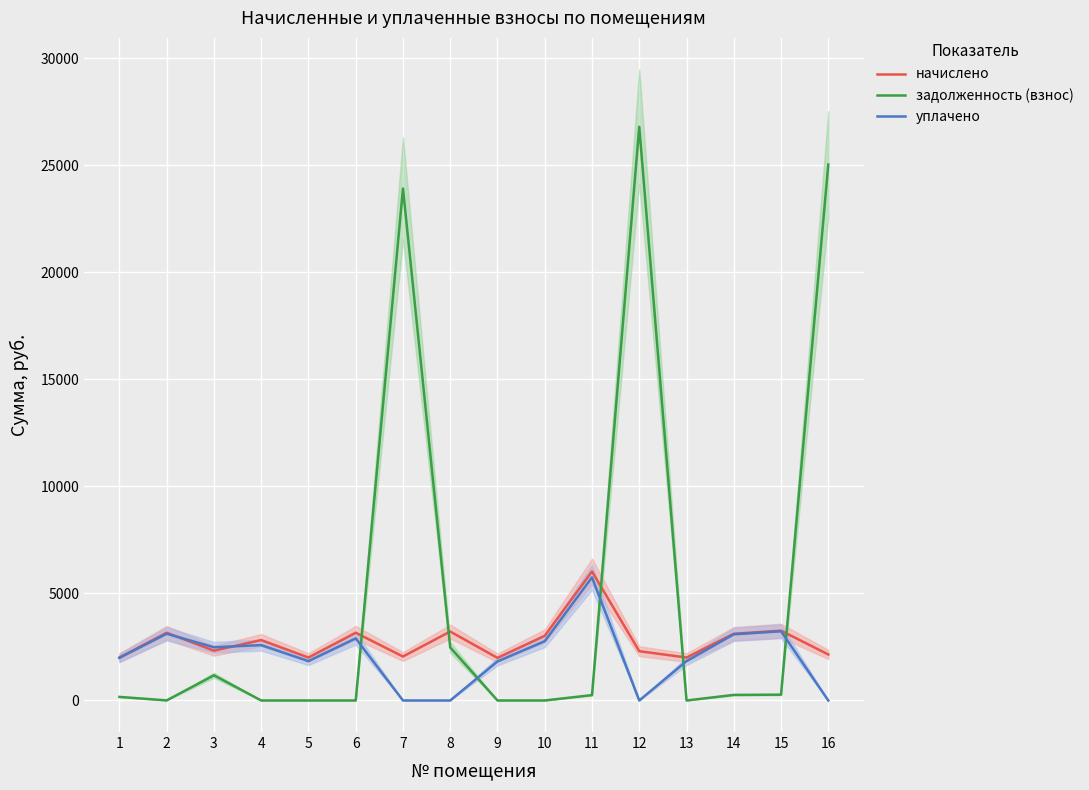

Read the уплачено value at 9.

1824.1